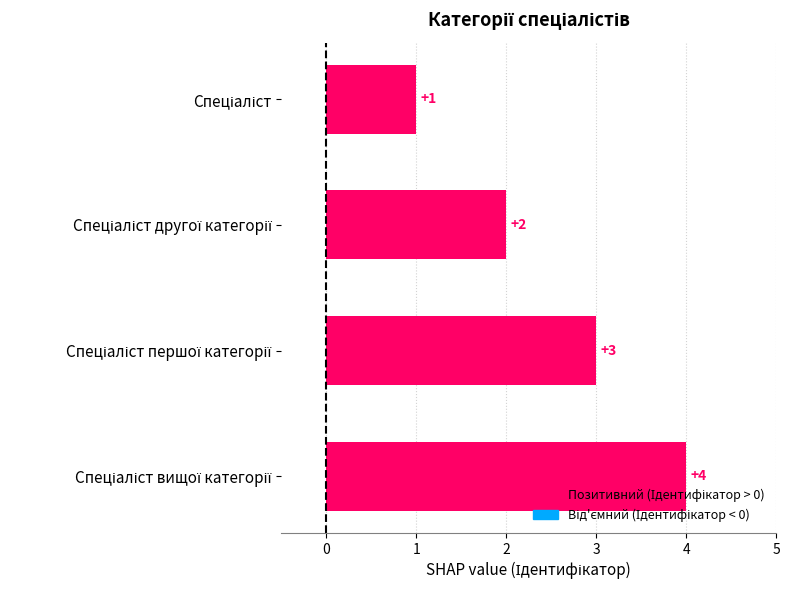

What is the difference between the maximum and minimum values?

3